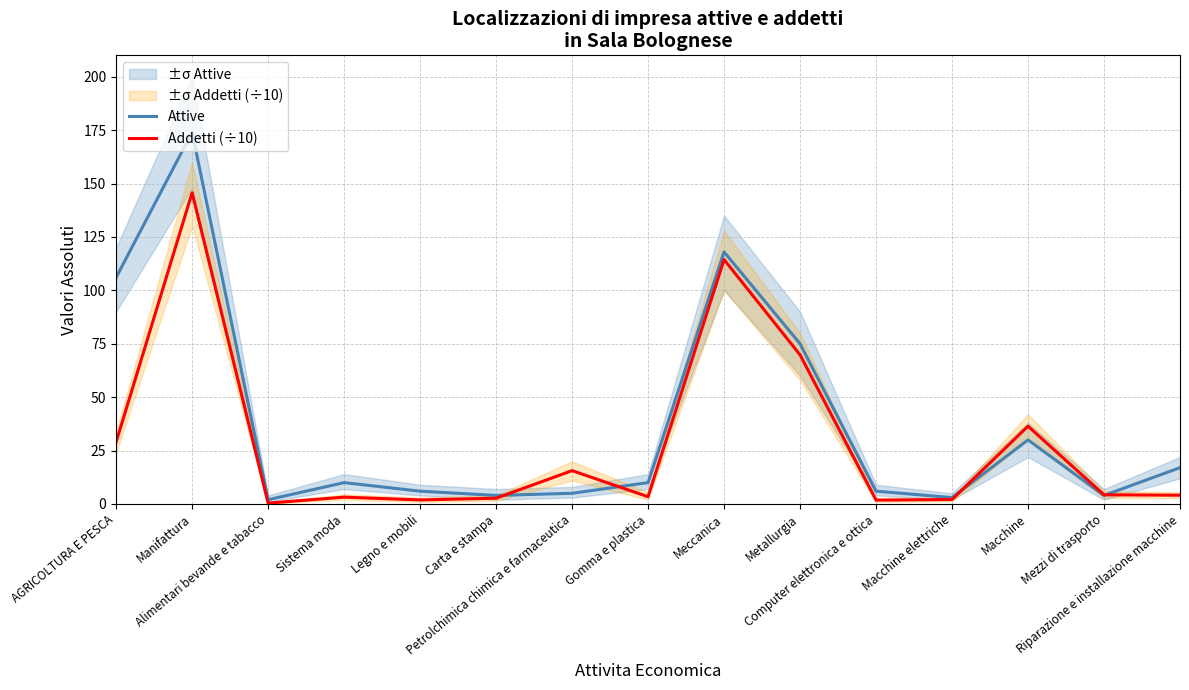

How many categories are shown in the chart?

15